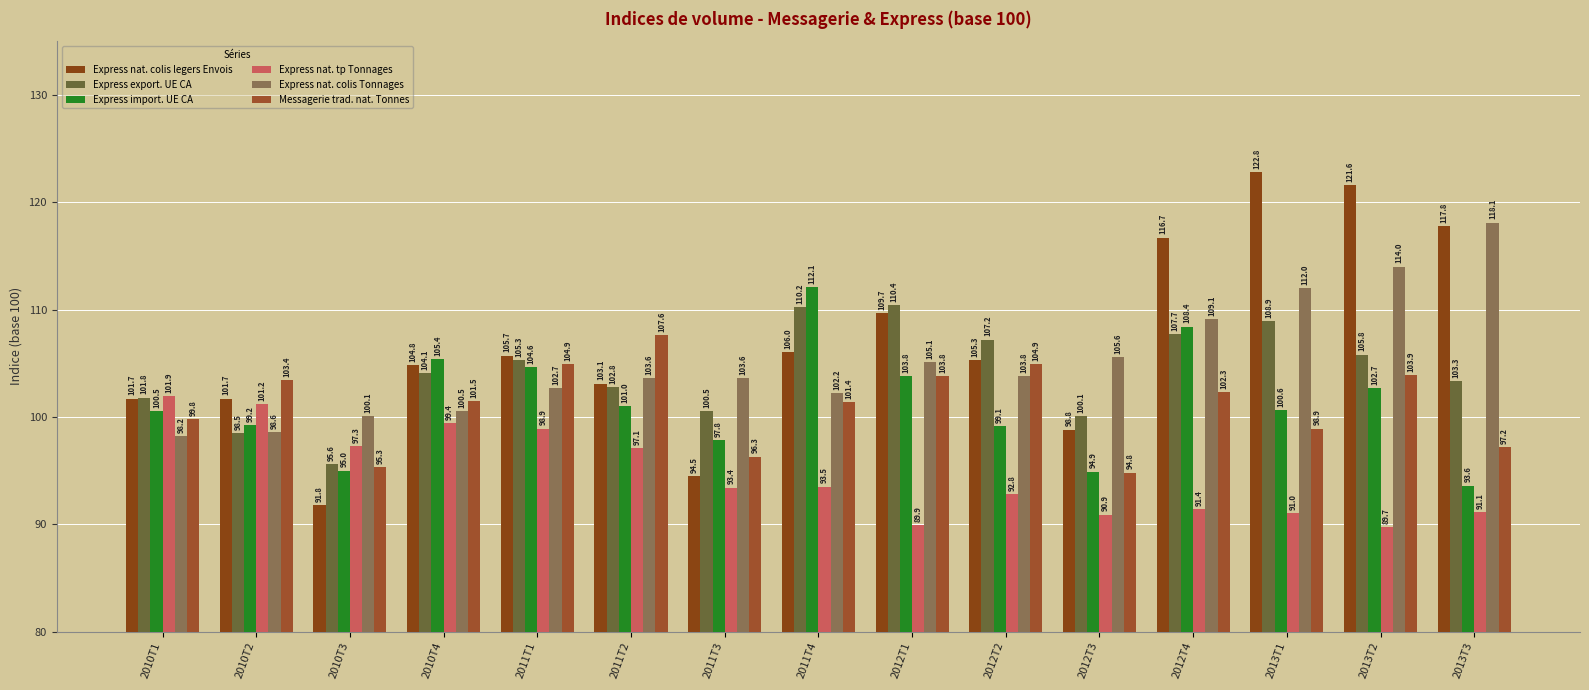

What is the average value of the Express import. UE CA series?

101.2